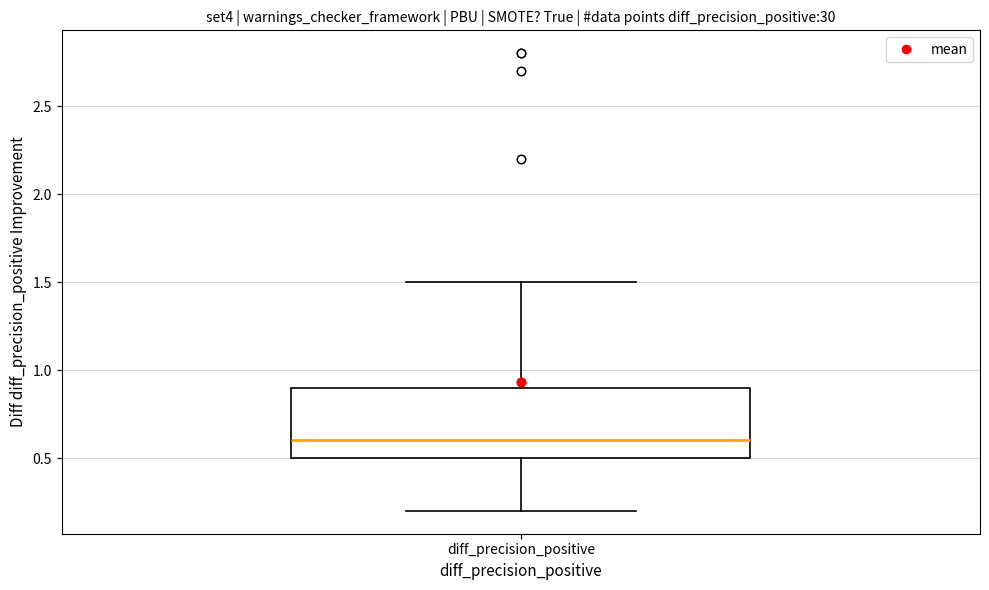

Transcribe this box plot: give where the median line is, the range the box spans, and where the two whiskers end, as read against the y-axis. The values are not printed on the chart, so give them approximately, as read against the axis.

median 0.6, box 0.5 to 0.9, whiskers 0.2 to 1.5